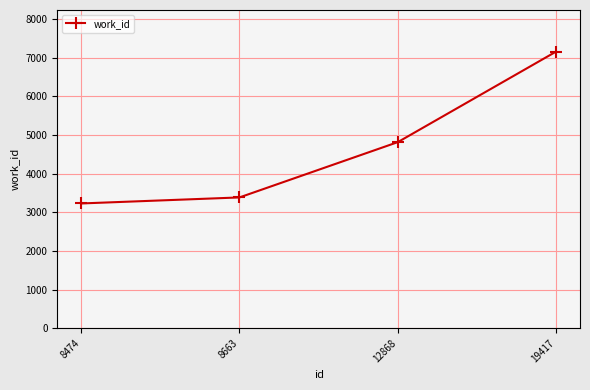

Does the chart have visible grid lines?

Yes